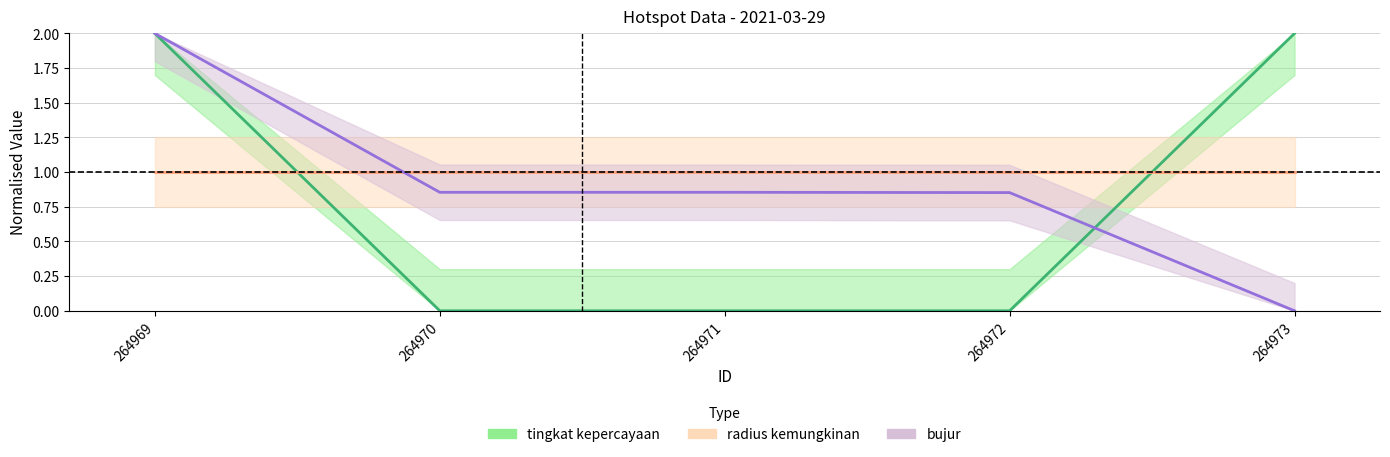

Reading left to right, list all the values displayed in this chart.

tingkat kepercayaan: 264969=2.0	264970=0.0	264971=0.0	264972=0.0	264973=2.0
radius kemungkinan: 264969=1.0	264970=1.0	264971=1.0	264972=1.0	264973=1.0
bujur: 264969=2.0	264970=0.9	264971=0.9	264972=0.9	264973=0.0